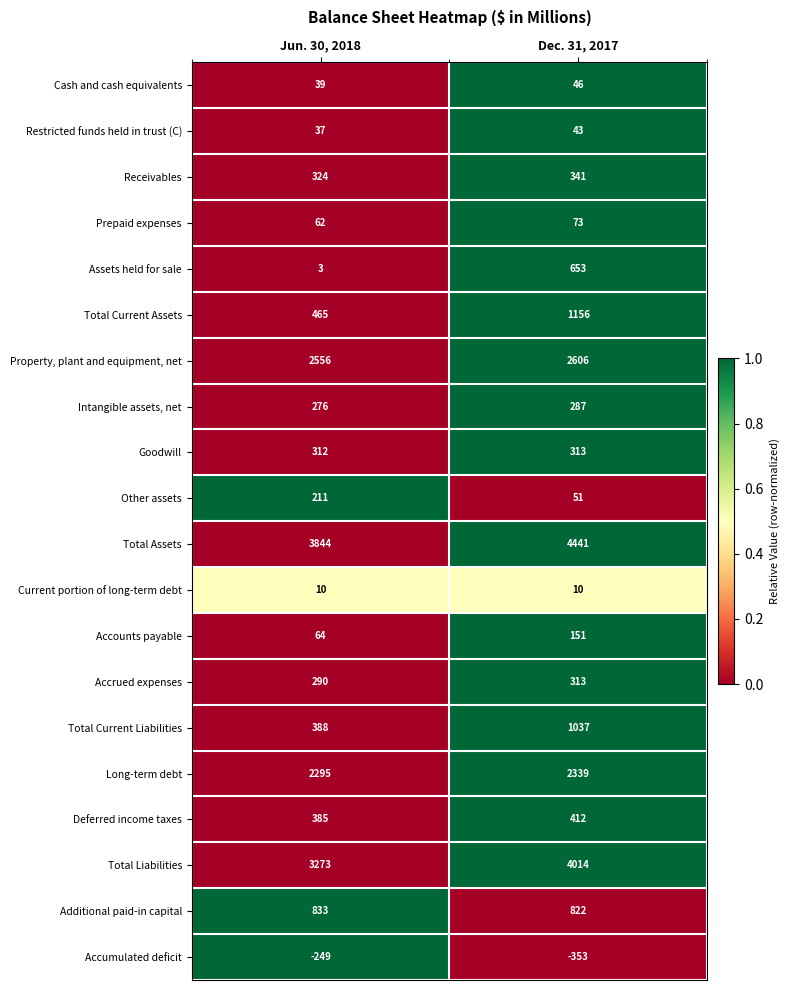

What is the difference between the maximum and minimum values in the Cash and cash equivalents series?

7